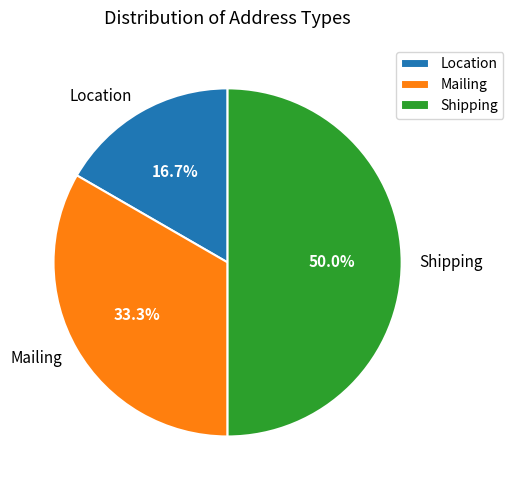

To the nearest percent, what portion does Location represent?

17%